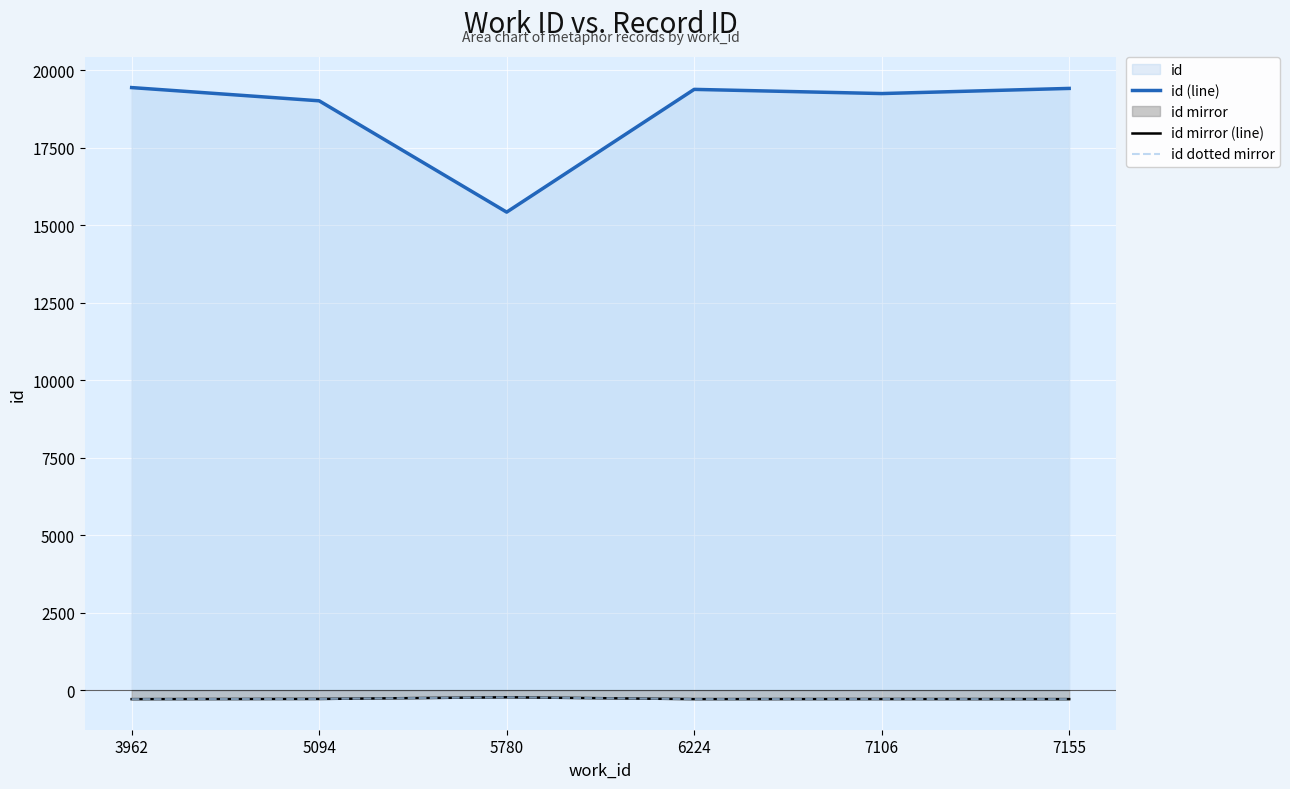

Rank the series by their maximum value, from highest to lowest.

id (line), id mirror (line), id dotted mirror